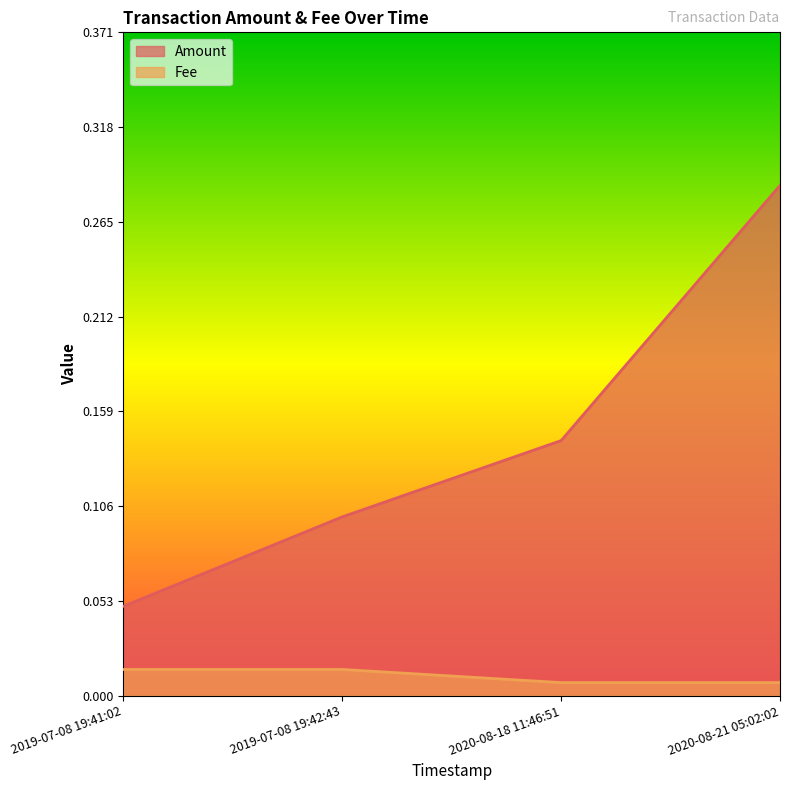

True or false: Amount and Fee intersect in this chart.

False